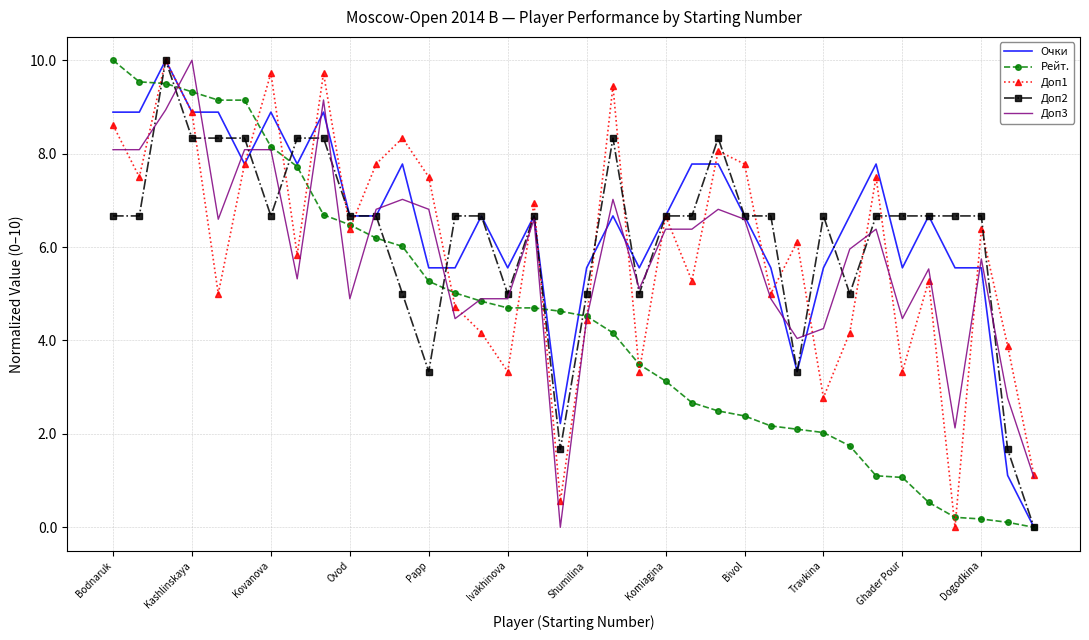

What is the greatest value displayed?

10.0